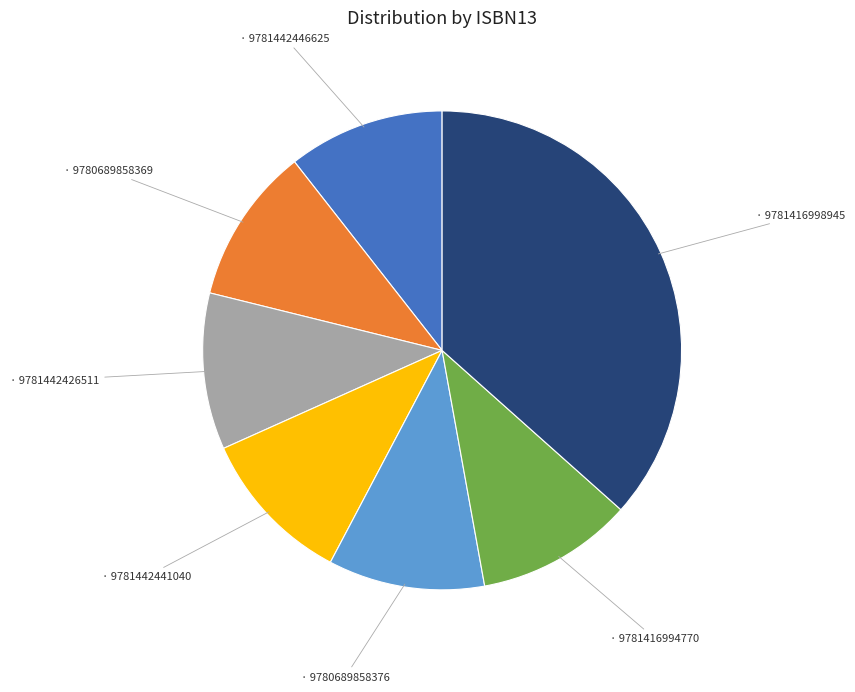

Does any single category account for the majority?

No